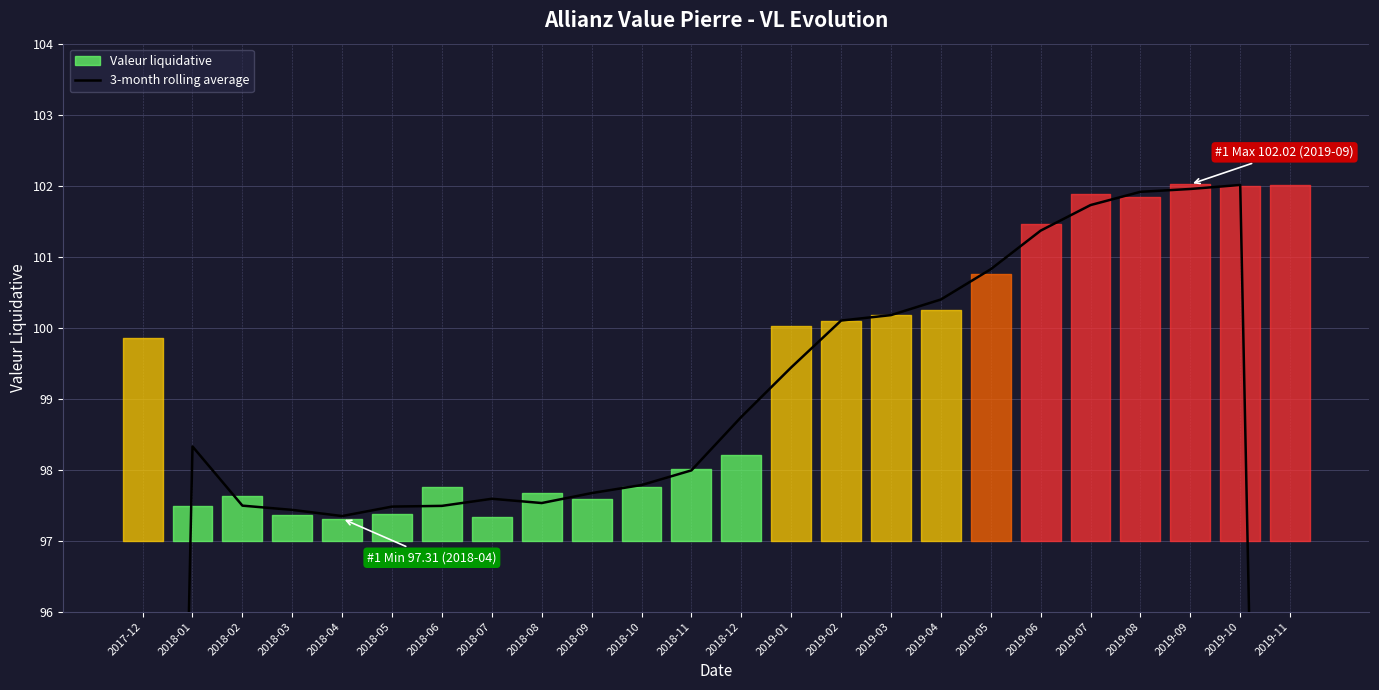

What is the label of the 10th point from the left?

2018-09